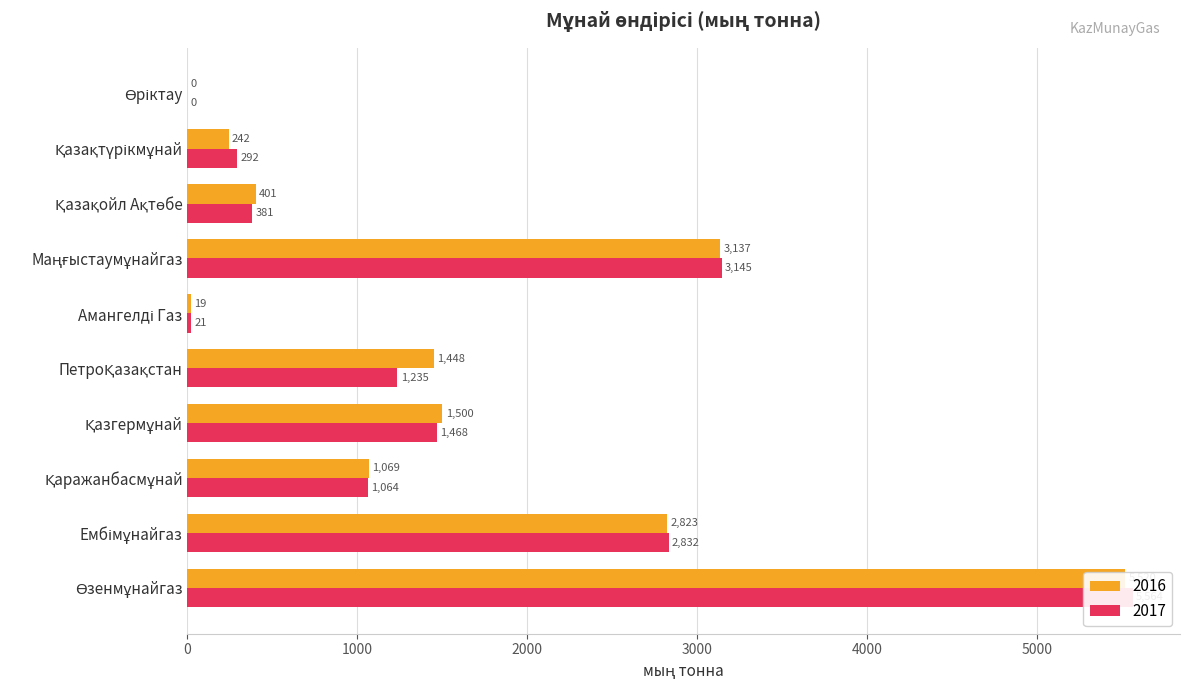

Between Маңғыстаумұнайгаз and Өзенмұнайгаз, which is larger?

Өзенмұнайгаз